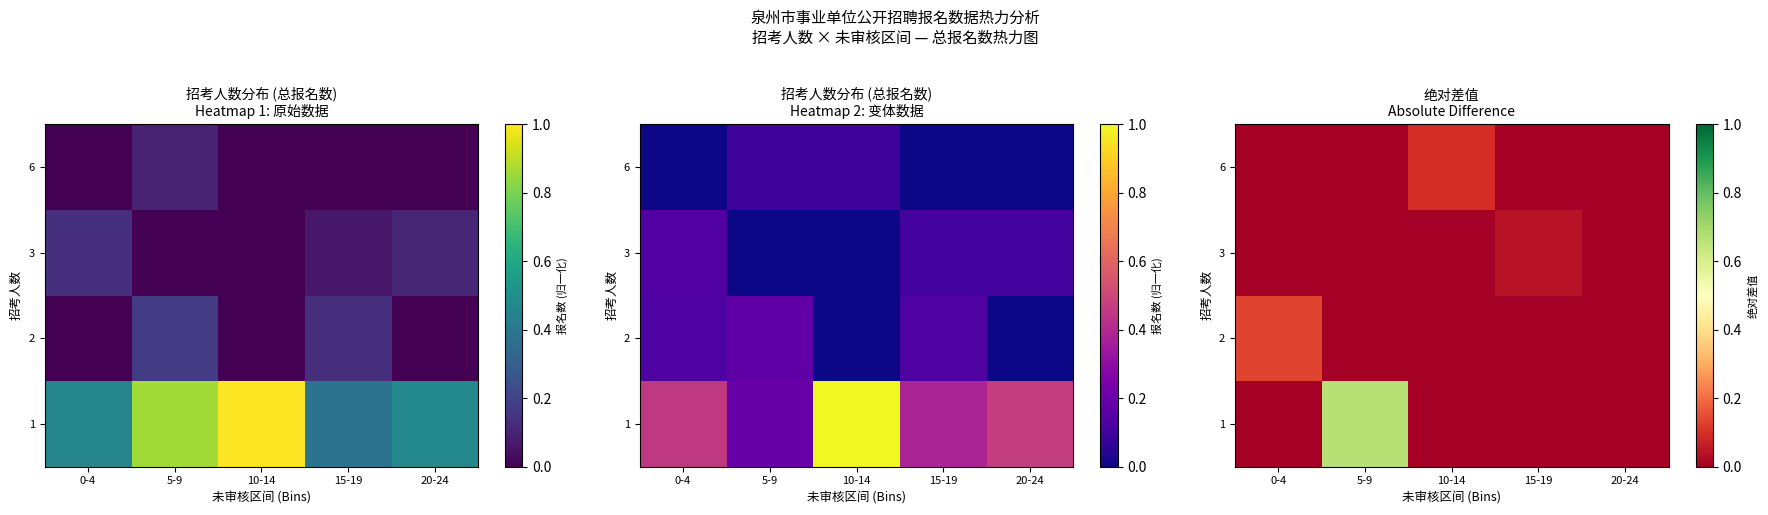

At which label is row_2 closest to 0?

0-4